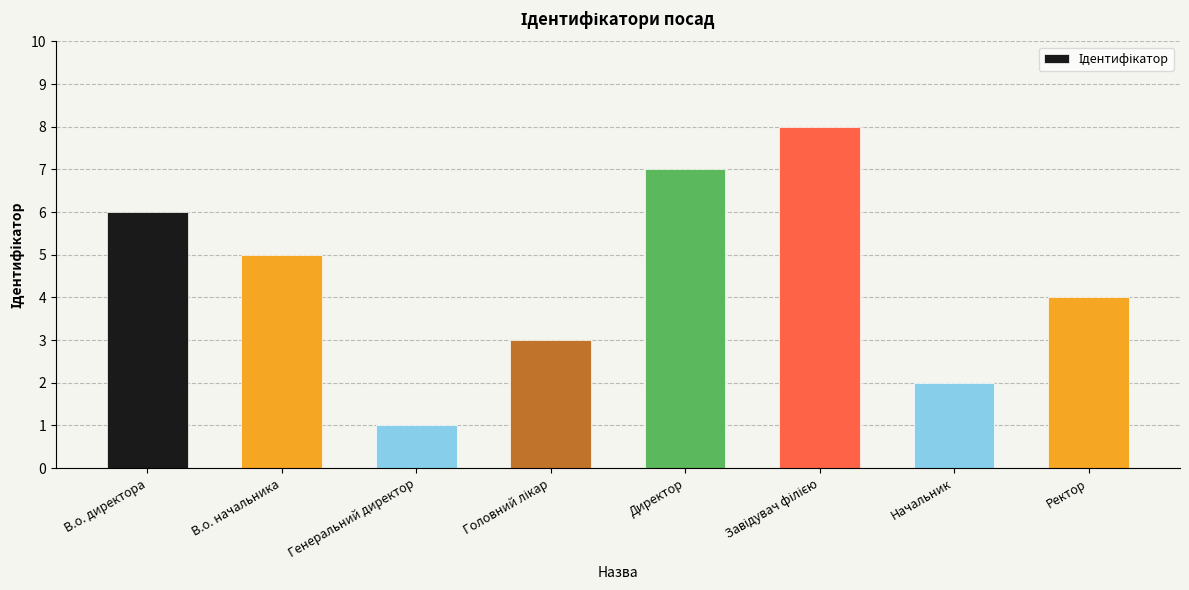

What is the sum of the values at В.о. начальника and Ректор?

9